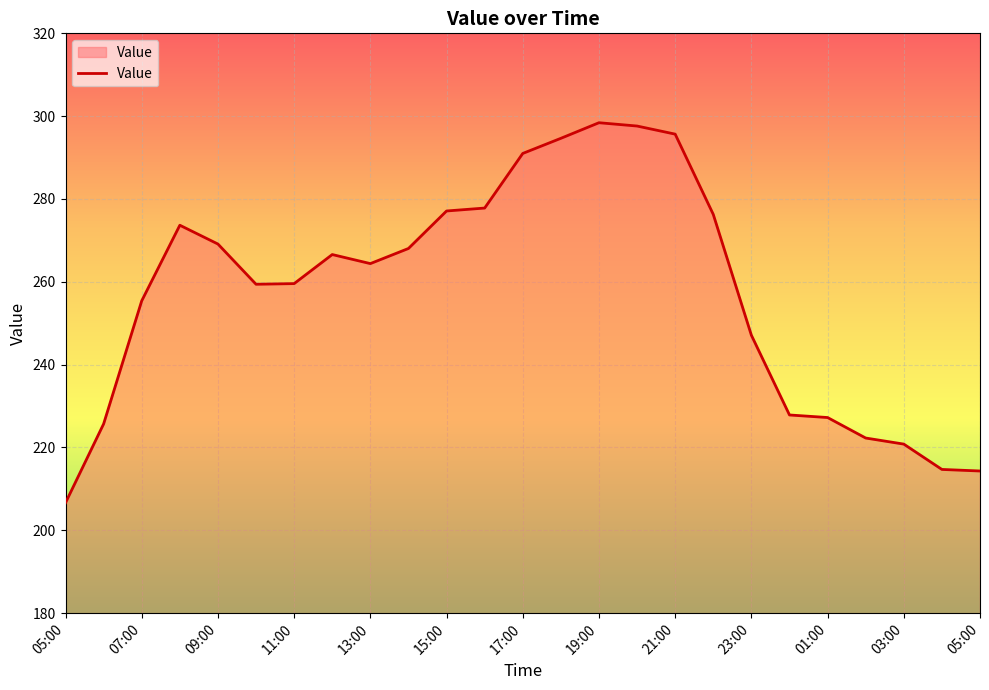

What is the minimum value shown in the chart?

206.6